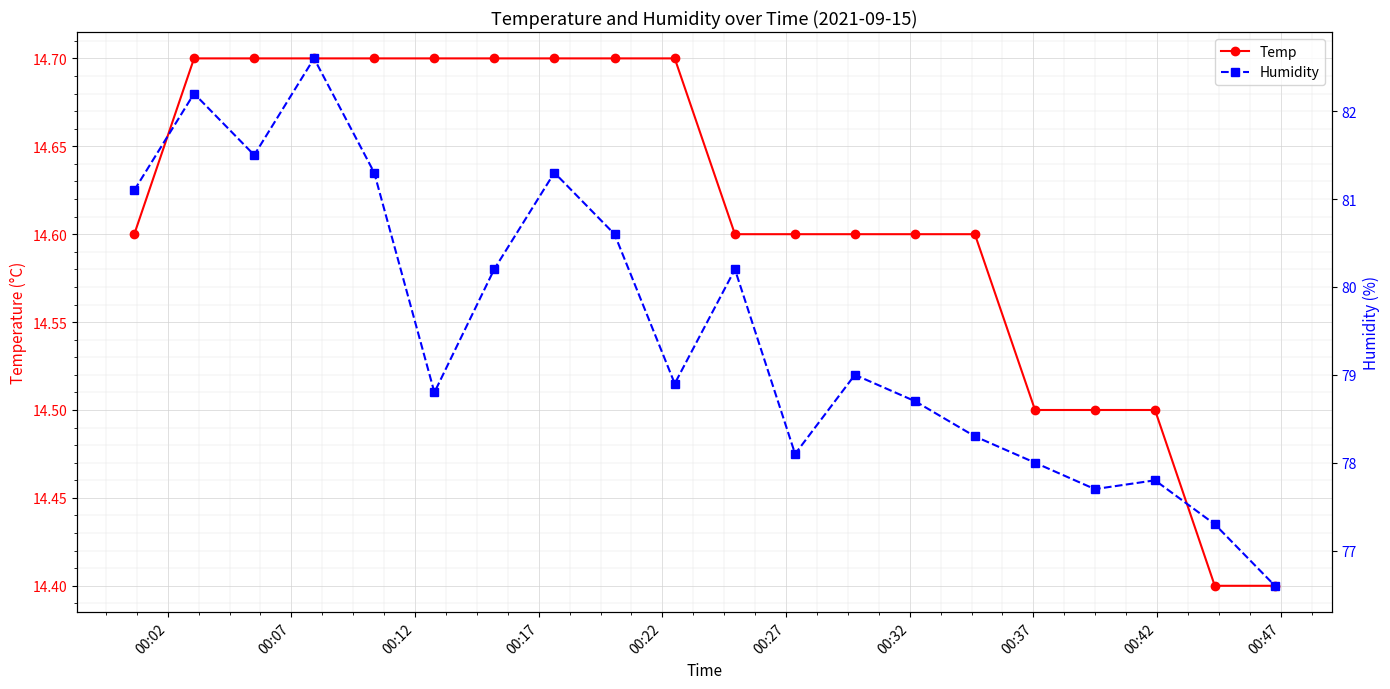

What is the sum of all Humidity values?

1590.2